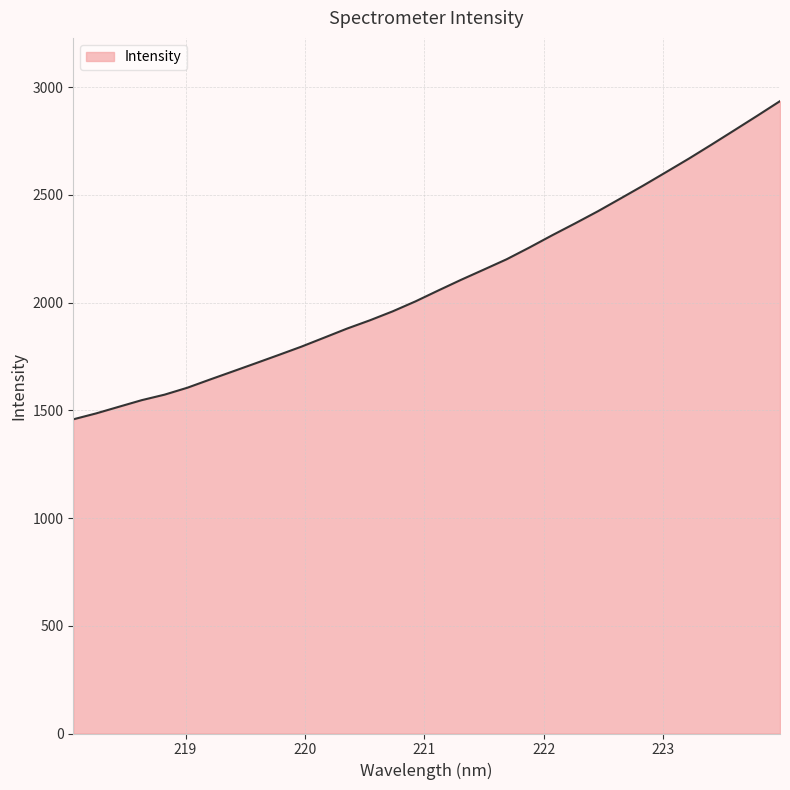

What is the minimum value shown in the chart?

1458.5